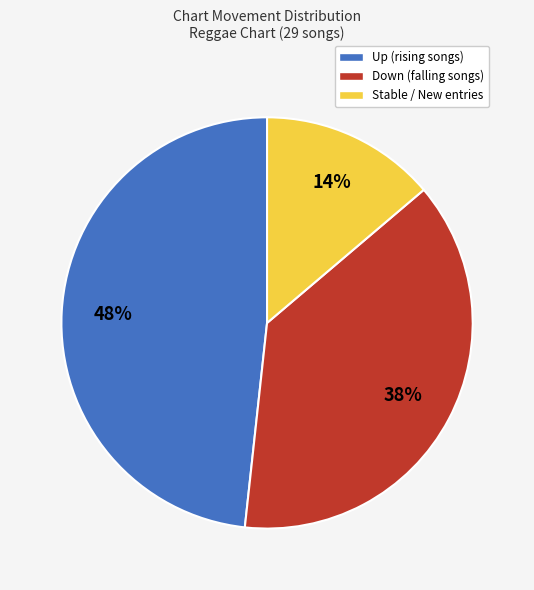

To the nearest percent, what is the average slice percentage?

33%